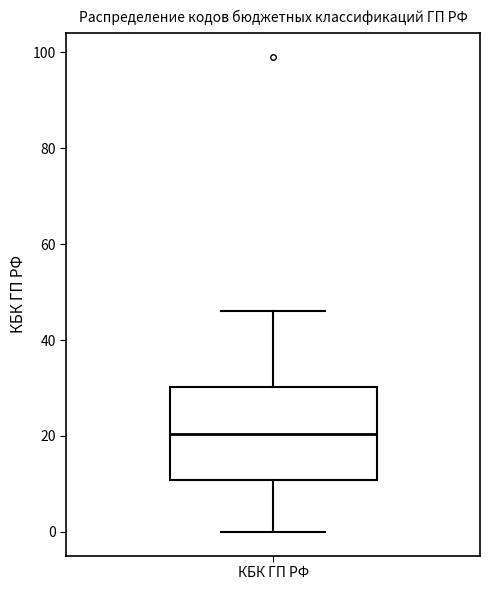

Transcribe this box plot: give where the median line is, the range the box spans, and where the two whiskers end, as read against the y-axis. The values are not printed on the chart, so give them approximately, as read against the axis.

median 20, box 10 to 30, whiskers 0 to 46